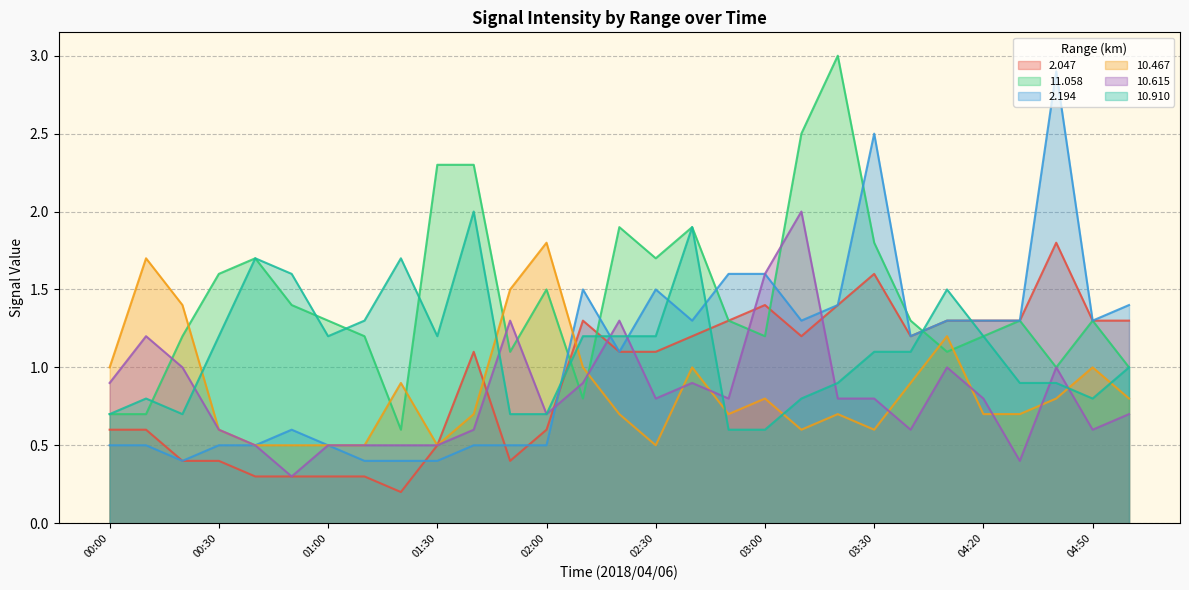

Which label corresponds to the largest value in the chart?

03:20